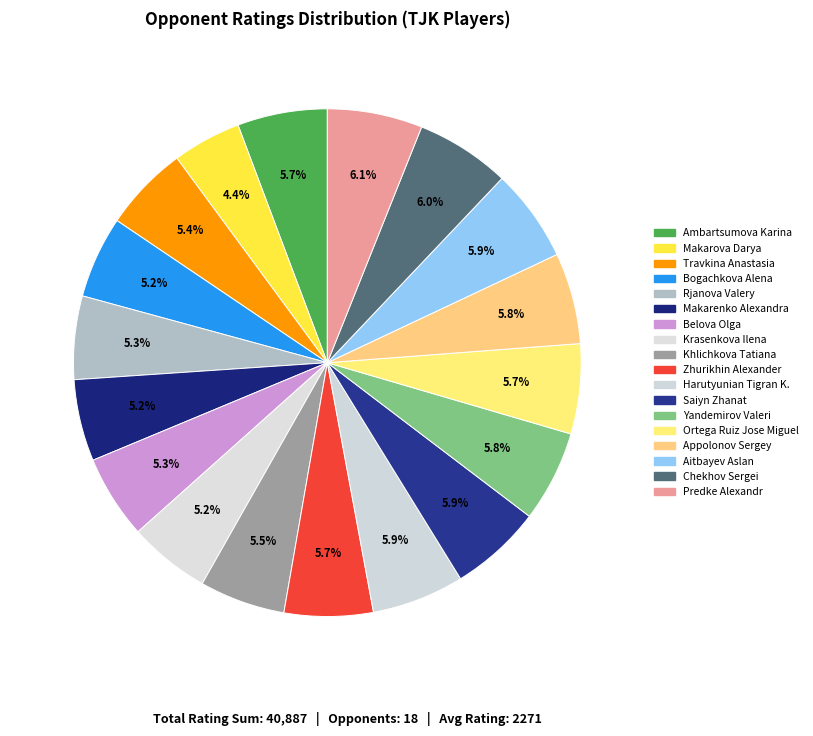

Count the number of slices in the pie.

18